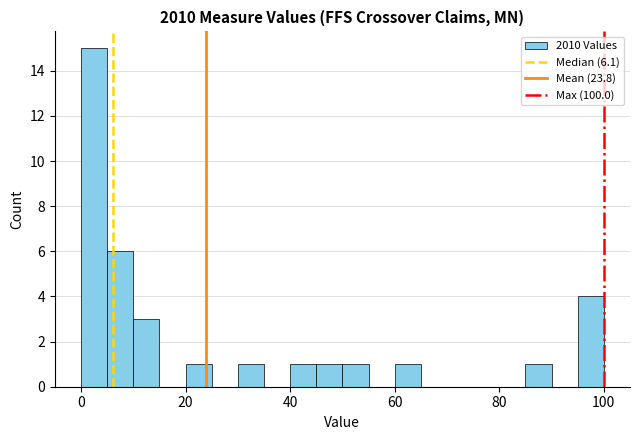

Around what value on the x-axis is the tallest bar? Give the approximate position of its centre, as read against the axis.

2